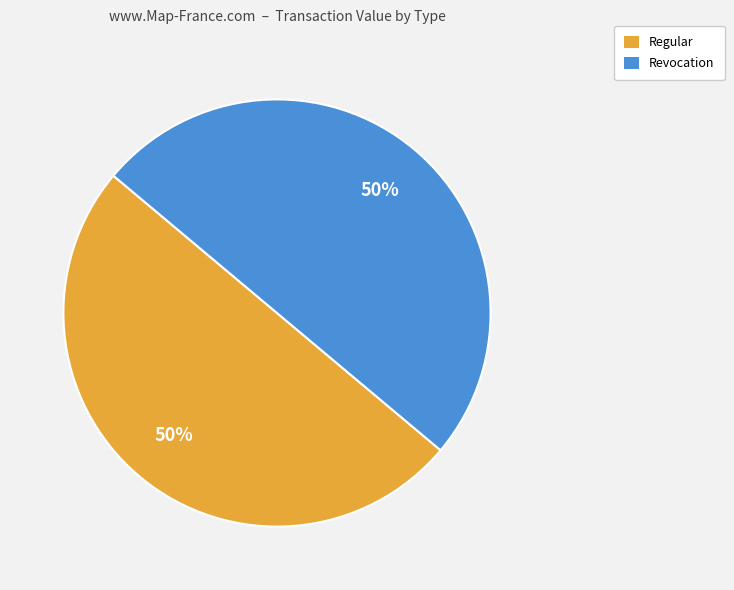

To the nearest percent, what is the average slice percentage?

50%